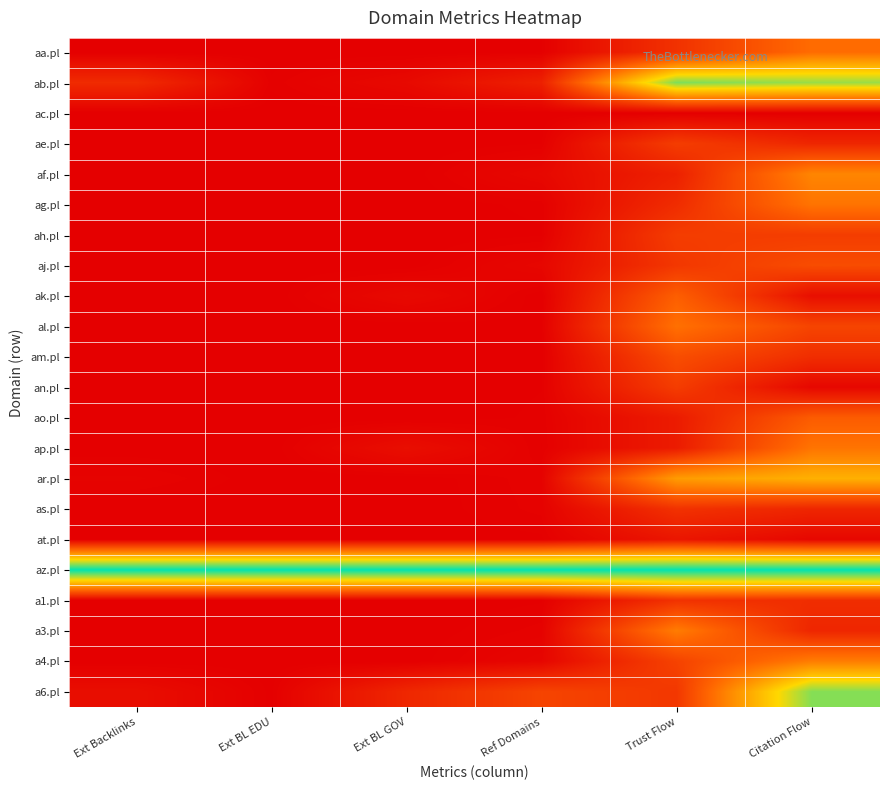

At which category does the chart reach its minimum across all series?

Ext BL EDU